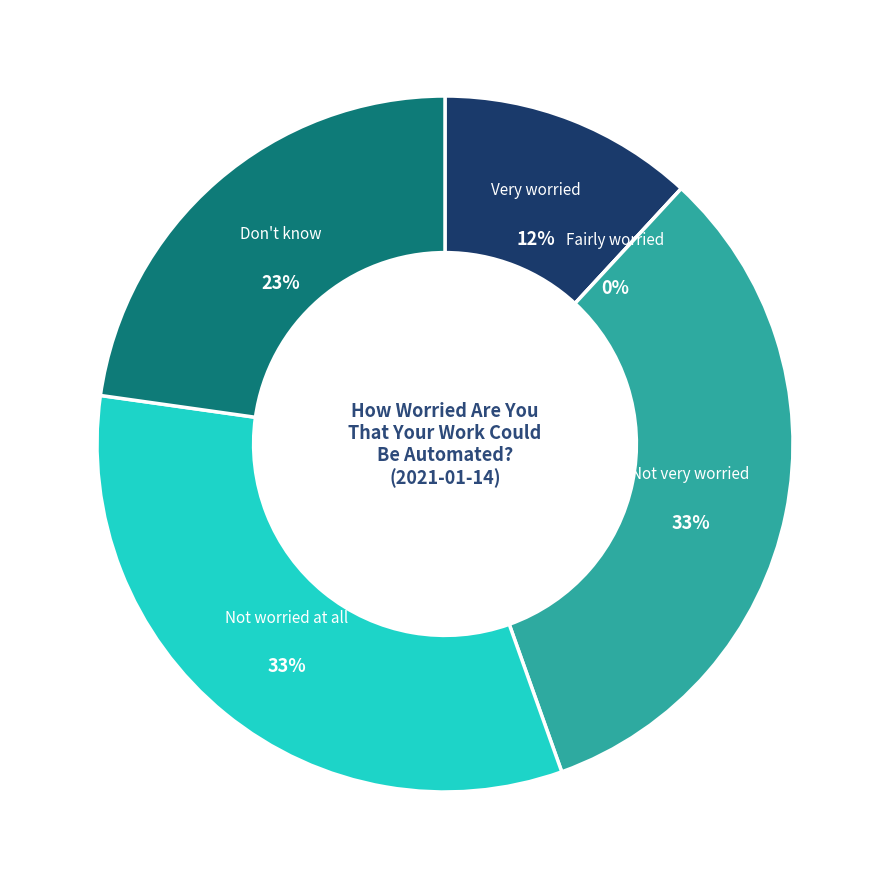

How many segments does this pie chart have?

5